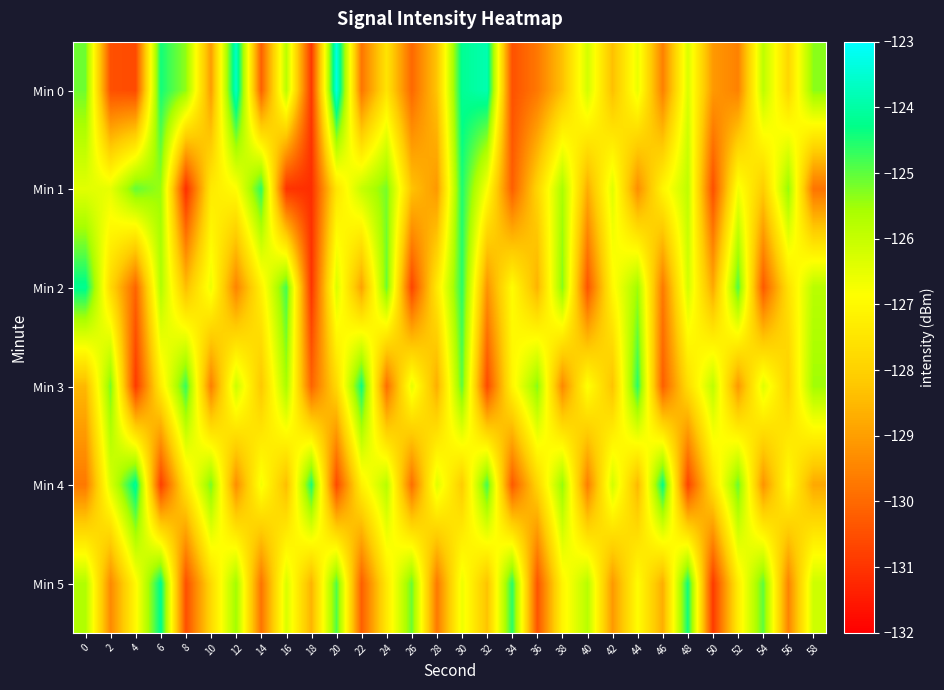

Which label corresponds to the smallest value in the chart?

18